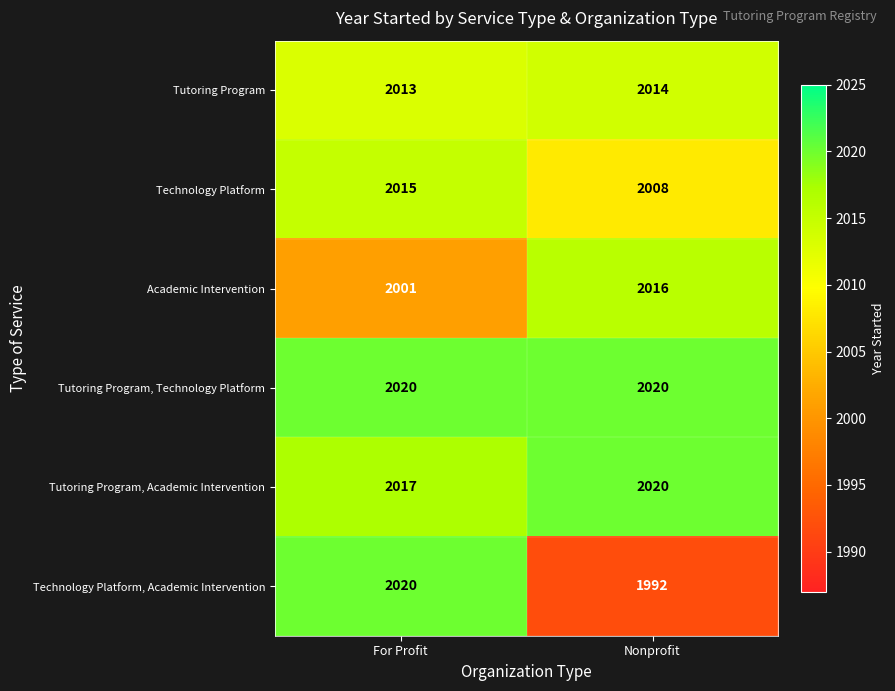

Rank the categories by Technology Platform value from lowest to highest.

Nonprofit, For Profit